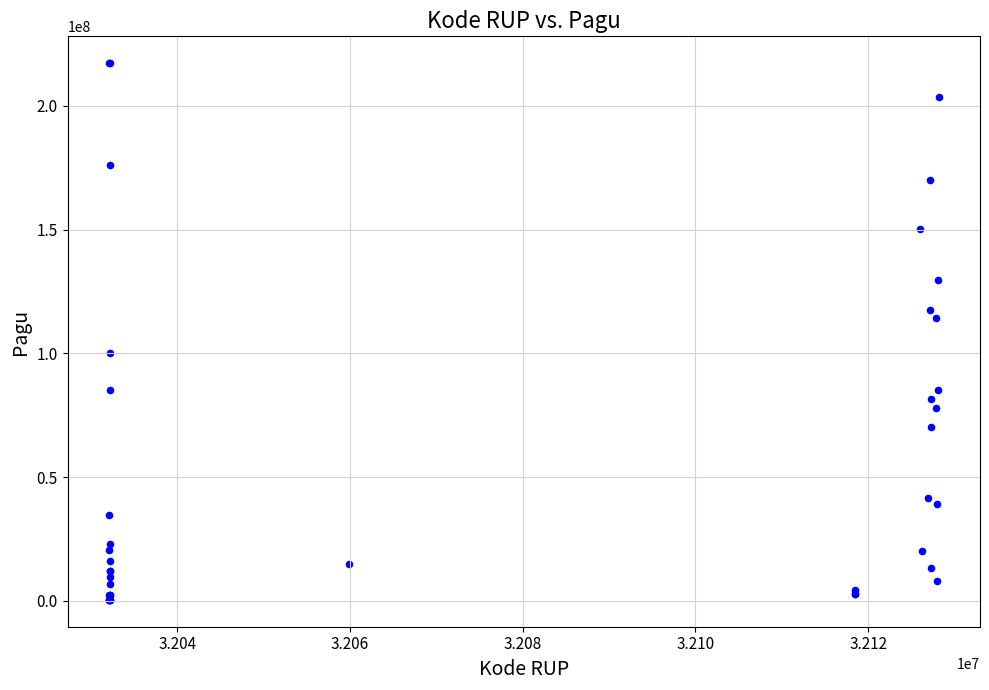

What Y value in the scatter plot is closest to 108830000?

114296000